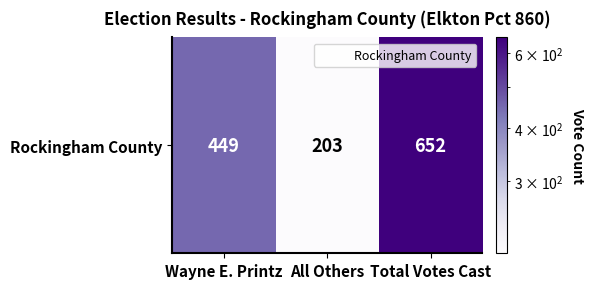

List the labels in order of value, smallest first.

All Others, Wayne E. Printz, Total Votes Cast